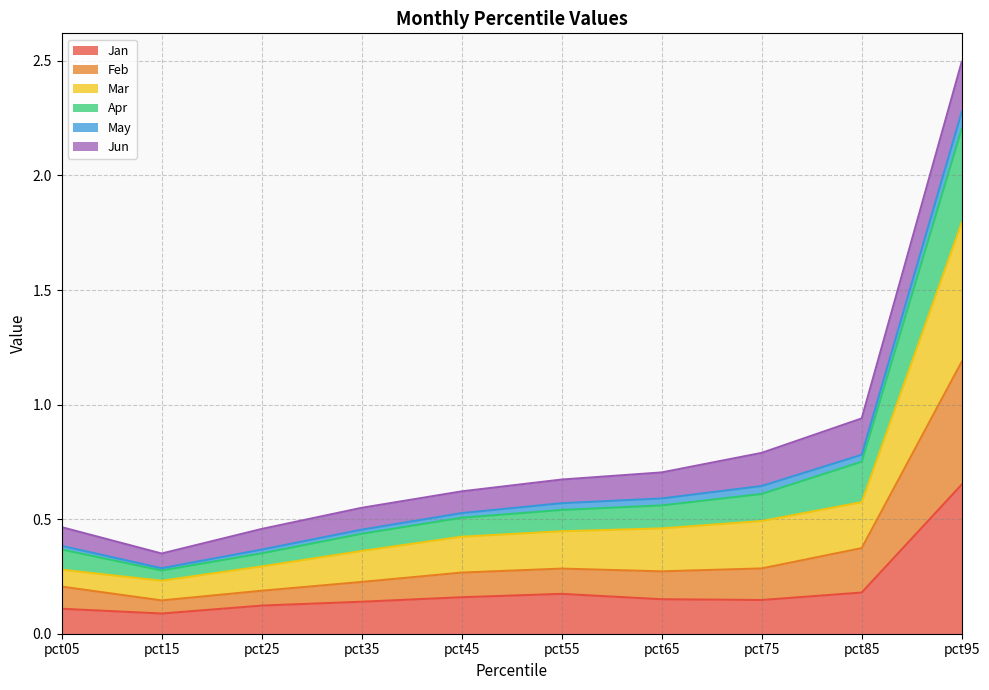

List the labels in order of Apr value, smallest first.

pct15, pct25, pct05, pct35, pct45, pct55, pct65, pct75, pct85, pct95